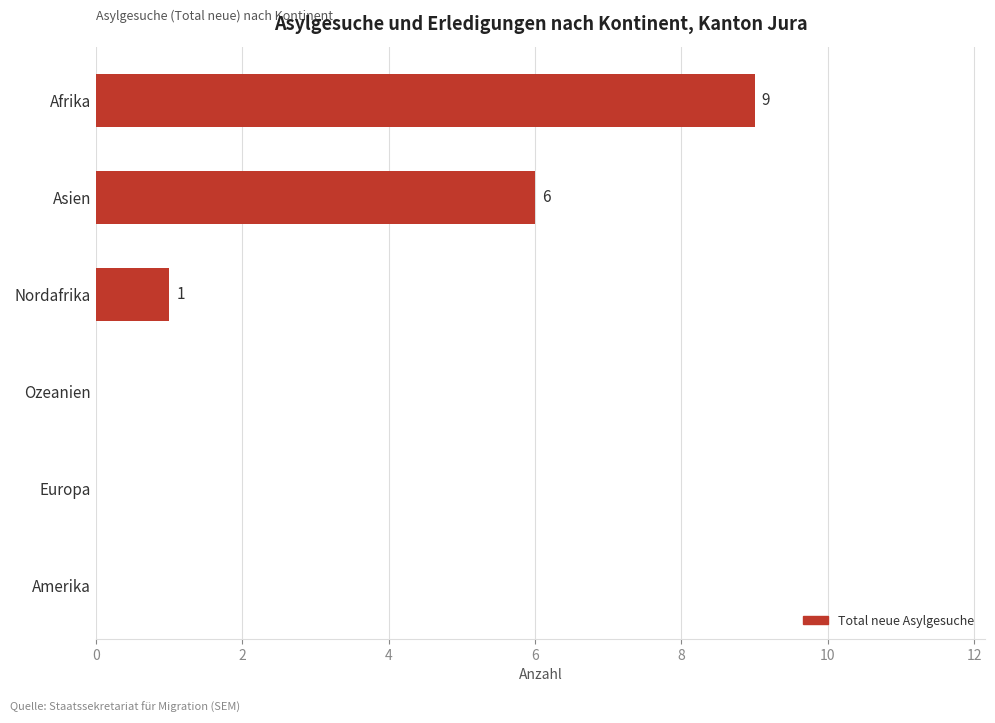

At which category does the chart reach its peak across all series?

Afrika